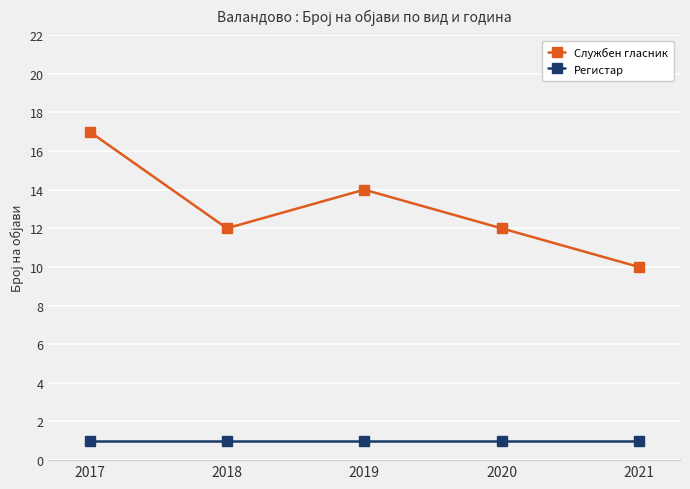

Which category has the highest value across all series?

2017